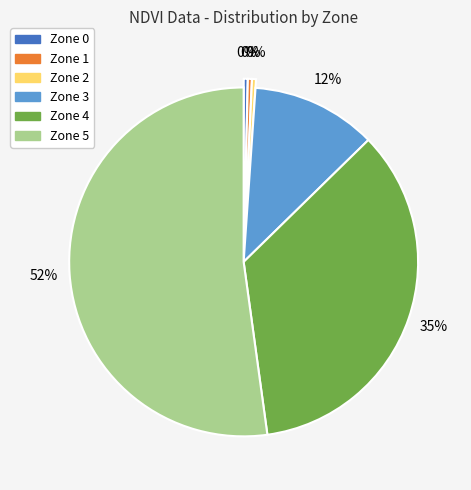

To the nearest percent, what is the average slice percentage?

17%